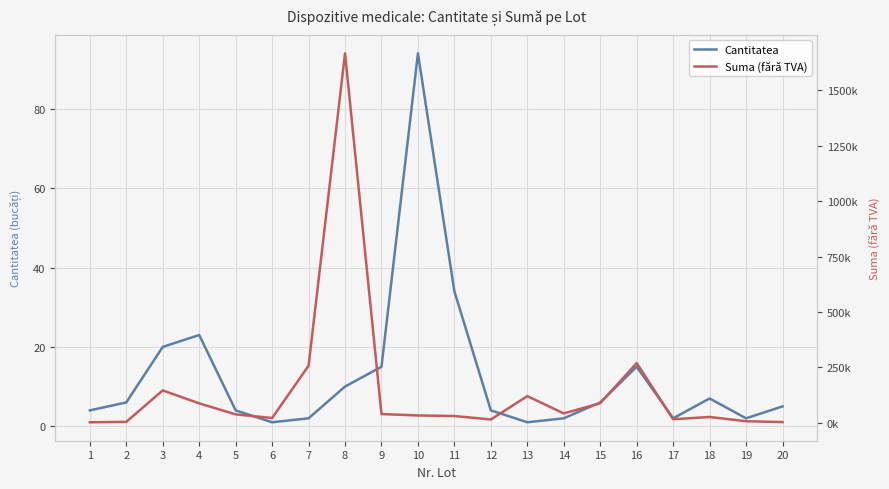

True or false: Suma (fără TVA) has a value of 31166.7 at 11.

True